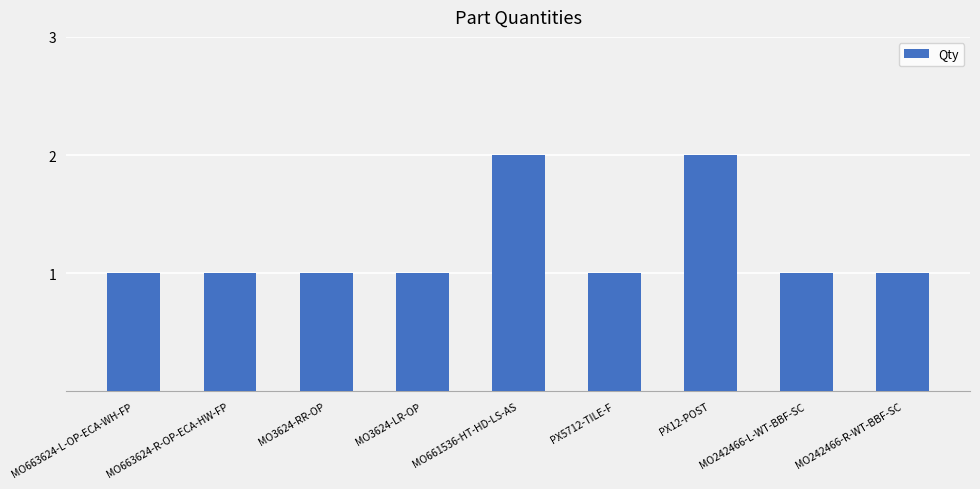

What is the sum of all values?

11